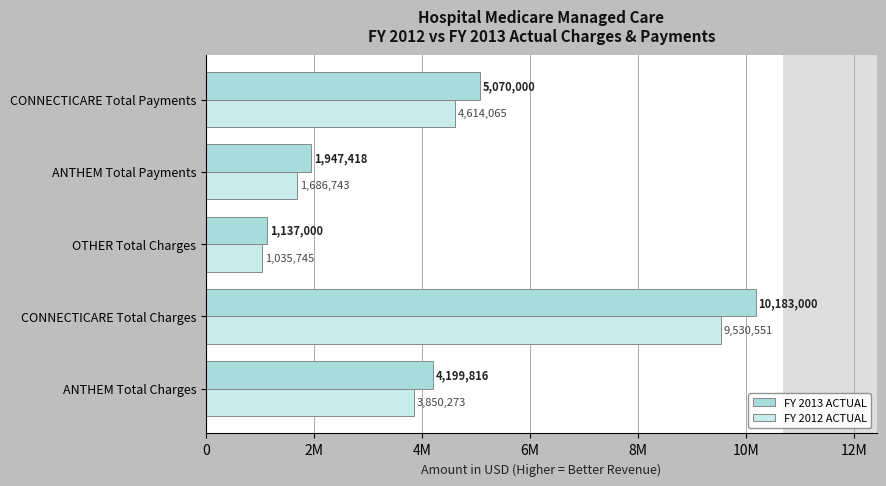

At which label is FY 2012 ACTUAL closest to 5283148?

CONNECTICARE Total Payments